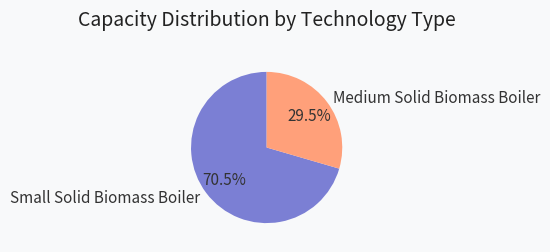

Which slice is the smallest?

Medium Solid Biomass Boiler